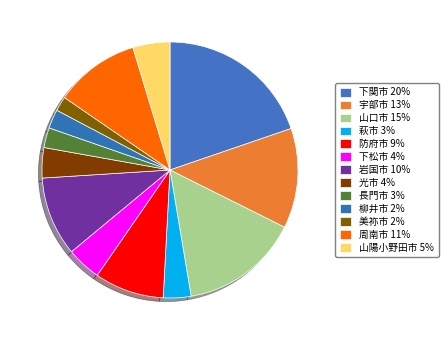

To the nearest percent, what is the difference between the 岩国市 and 下関市 slice percentages?

10%